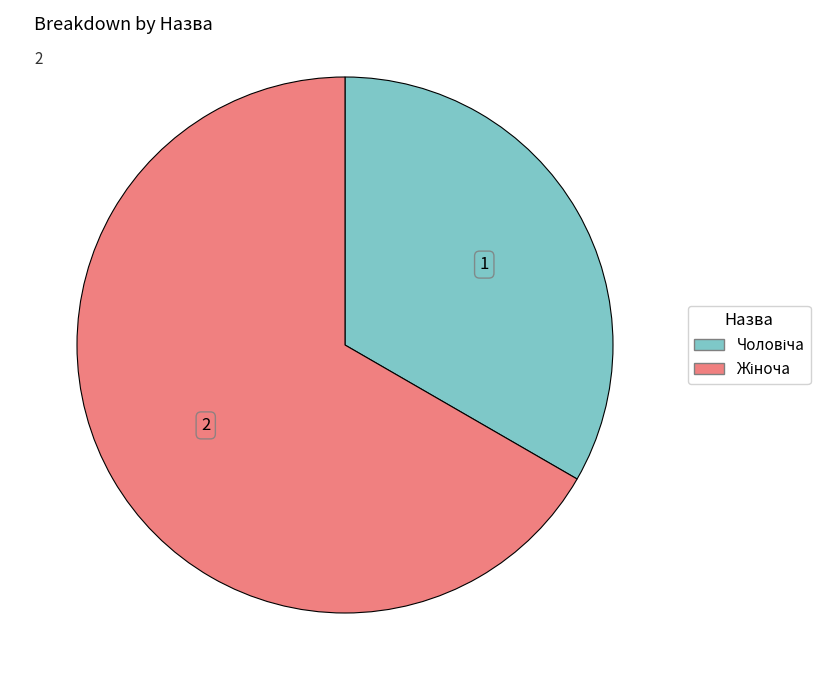

Is there any slice that represents more than half of the pie?

Yes